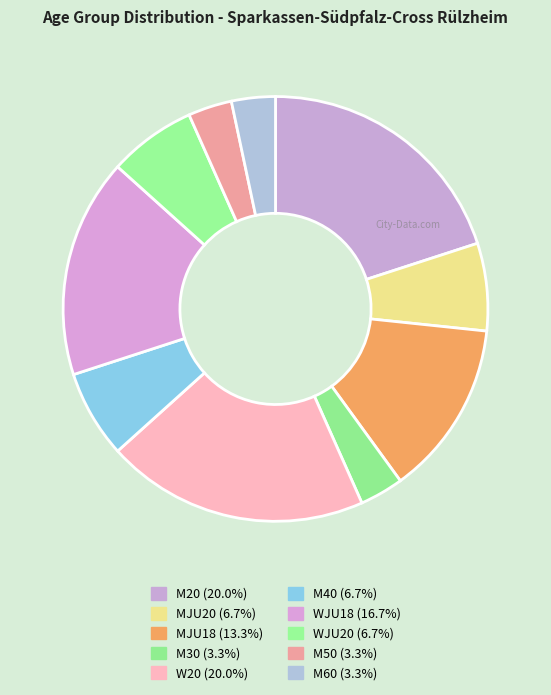

Which slice is the largest?

M20